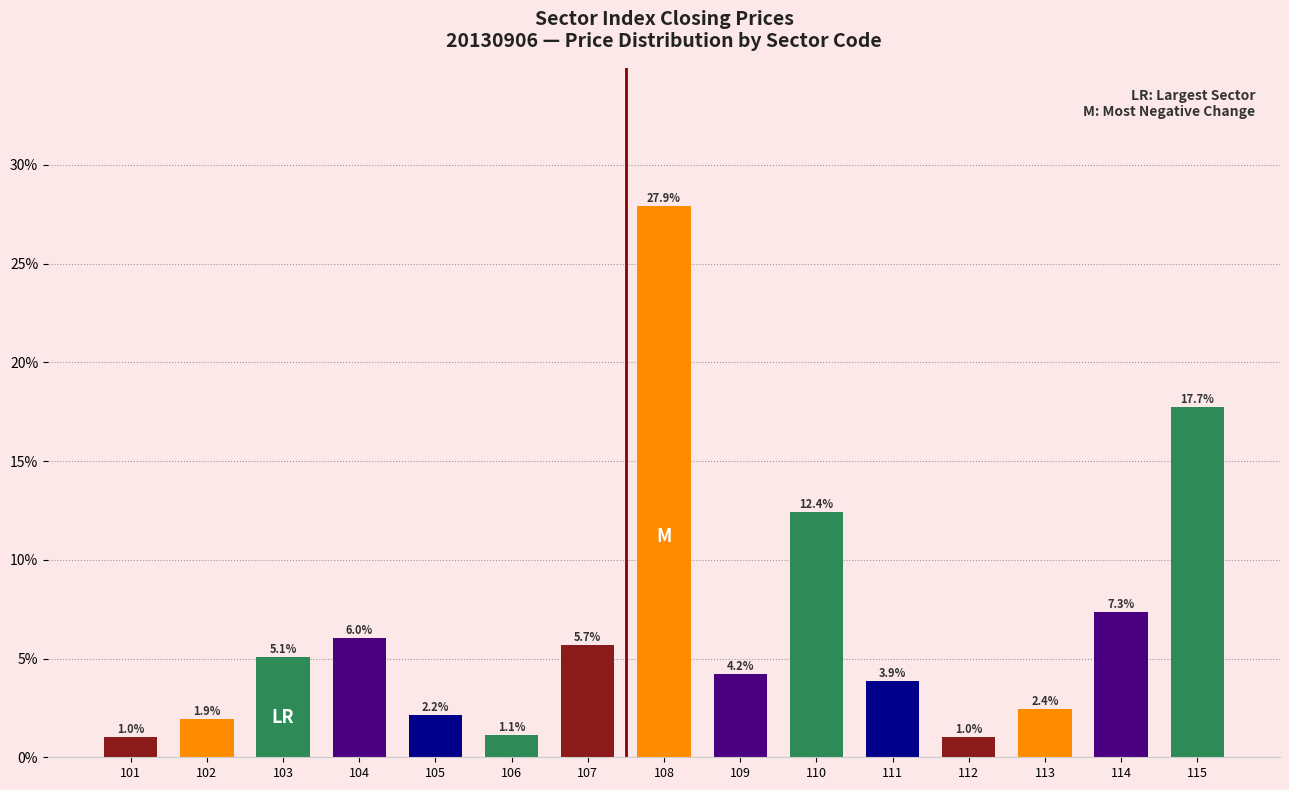

What is the smallest value displayed?

1.0